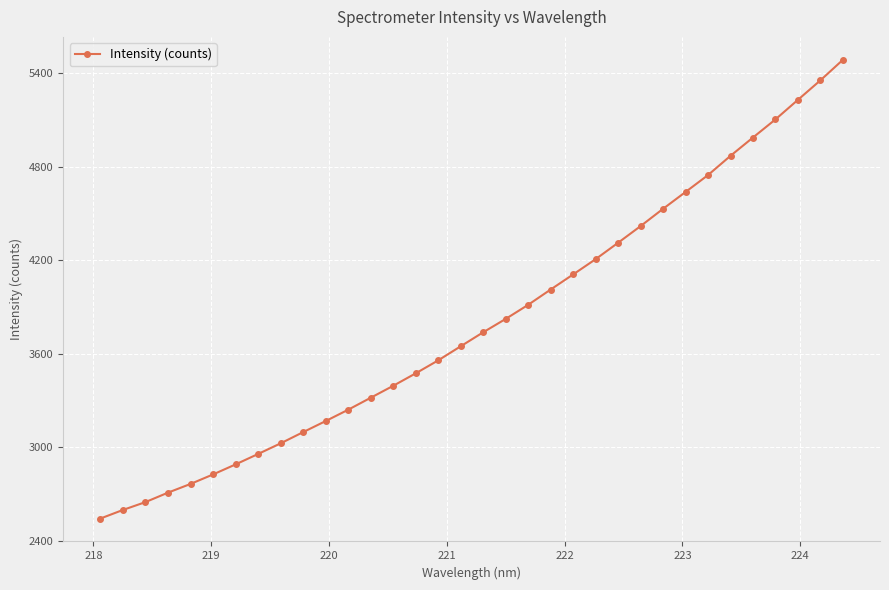

Is this an area chart (filled region under the line)?

No